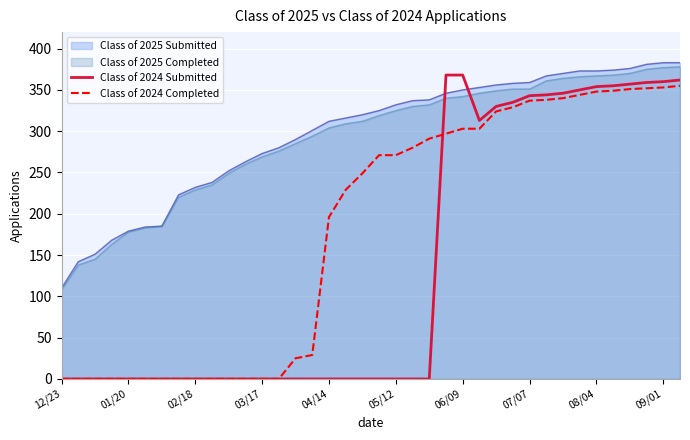

Which series has the widest spread of values?

Class of 2024 Submitted